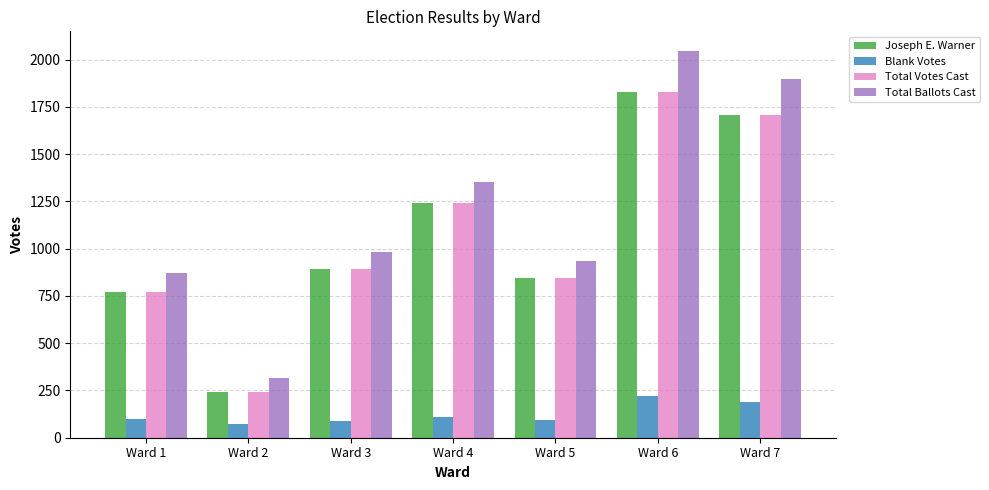

At how many categories does at least one series exceed 1532?

2